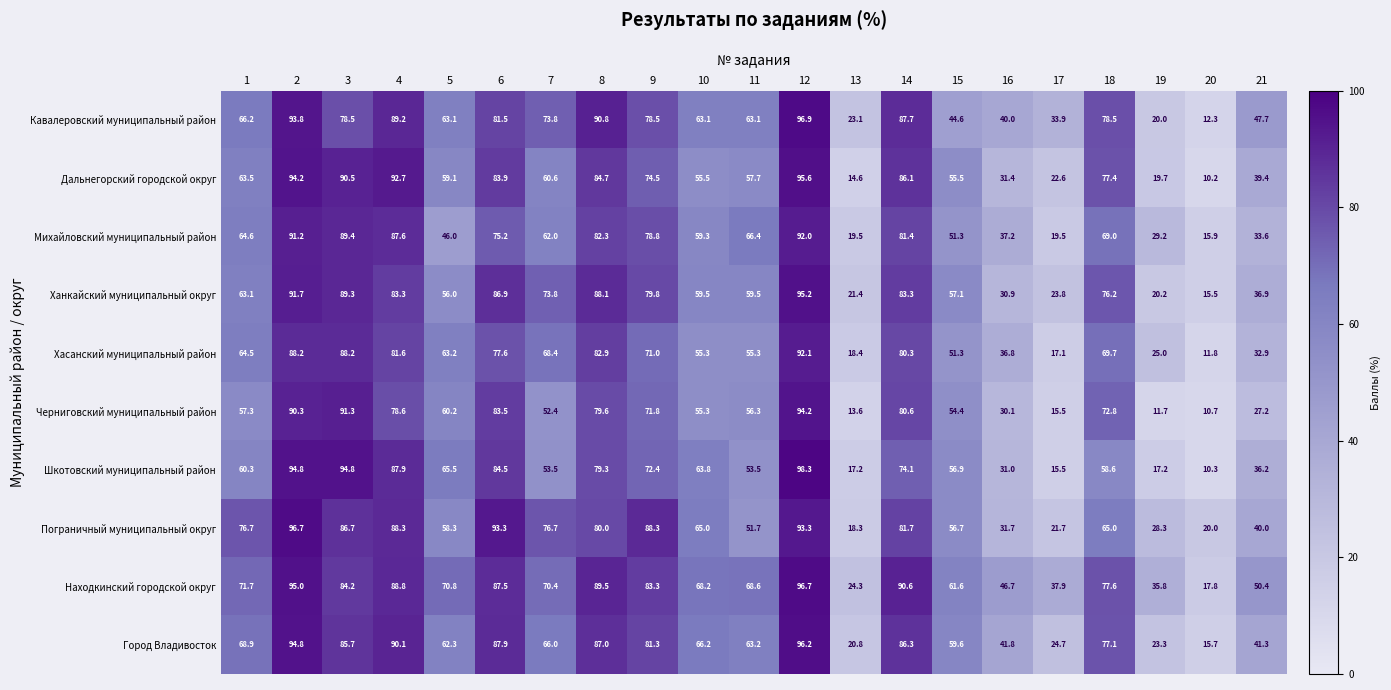

At which label is Город Владивосток closest to 55?

15